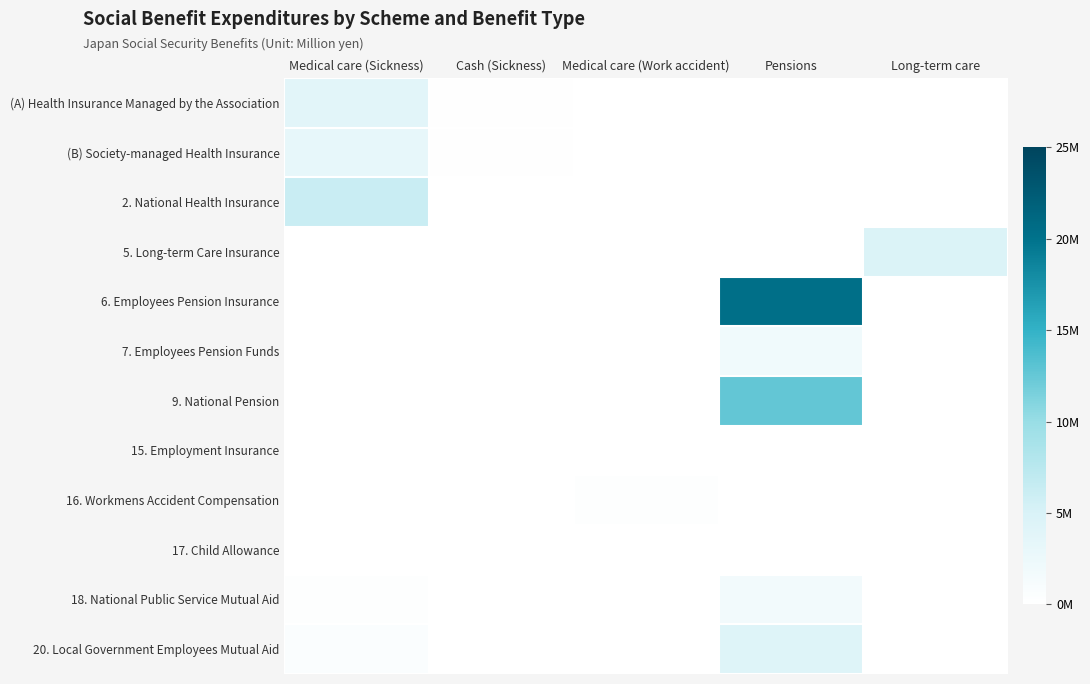

Reading left to right, transcribe all the data shown in this chart.

(A) Health Insurance Managed by the Association: Medical care (Sickness)=3782619.6	Cash (Sickness)=188437.1	Medical care (Work accident)=0.0	Pensions=0.0	Long-term care=0.0
(B) Society-managed Health Insurance: Medical care (Sickness)=3161131.1	Cash (Sickness)=118441.0	Medical care (Work accident)=0.0	Pensions=0.0	Long-term care=0.0
2. National Health Insurance: Medical care (Sickness)=6207342.6	Cash (Sickness)=19992.6	Medical care (Work accident)=0.0	Pensions=0.0	Long-term care=0.0
5. Long-term Care Insurance: Medical care (Sickness)=0.0	Cash (Sickness)=0.0	Medical care (Work accident)=0.0	Pensions=0.0	Long-term care=4670724.8
6. Employees Pension Insurance: Medical care (Sickness)=0.0	Cash (Sickness)=0.0	Medical care (Work accident)=0.0	Pensions=20333824.4	Long-term care=0.0
7. Employees Pension Funds: Medical care (Sickness)=0.0	Cash (Sickness)=0.0	Medical care (Work accident)=0.0	Pensions=1982045.3	Long-term care=0.0
9. National Pension: Medical care (Sickness)=0.0	Cash (Sickness)=0.0	Medical care (Work accident)=0.0	Pensions=12663816.3	Long-term care=0.0
15. Employment Insurance: Medical care (Sickness)=0.0	Cash (Sickness)=70766.6	Medical care (Work accident)=0.0	Pensions=0.0	Long-term care=0.0
16. Workmens Accident Compensation: Medical care (Sickness)=0.0	Cash (Sickness)=0.0	Medical care (Work accident)=229906.8	Pensions=0.0	Long-term care=0.0
17. Child Allowance: Medical care (Sickness)=0.0	Cash (Sickness)=0.0	Medical care (Work accident)=0.0	Pensions=0.0	Long-term care=0.0
18. National Public Service Mutual Aid: Medical care (Sickness)=235575.4	Cash (Sickness)=8579.7	Medical care (Work accident)=0.0	Pensions=1680867.2	Long-term care=0.0
20. Local Government Employees Mutual Aid: Medical care (Sickness)=672975.9	Cash (Sickness)=56189.1	Medical care (Work accident)=0.0	Pensions=4288739.1	Long-term care=0.0